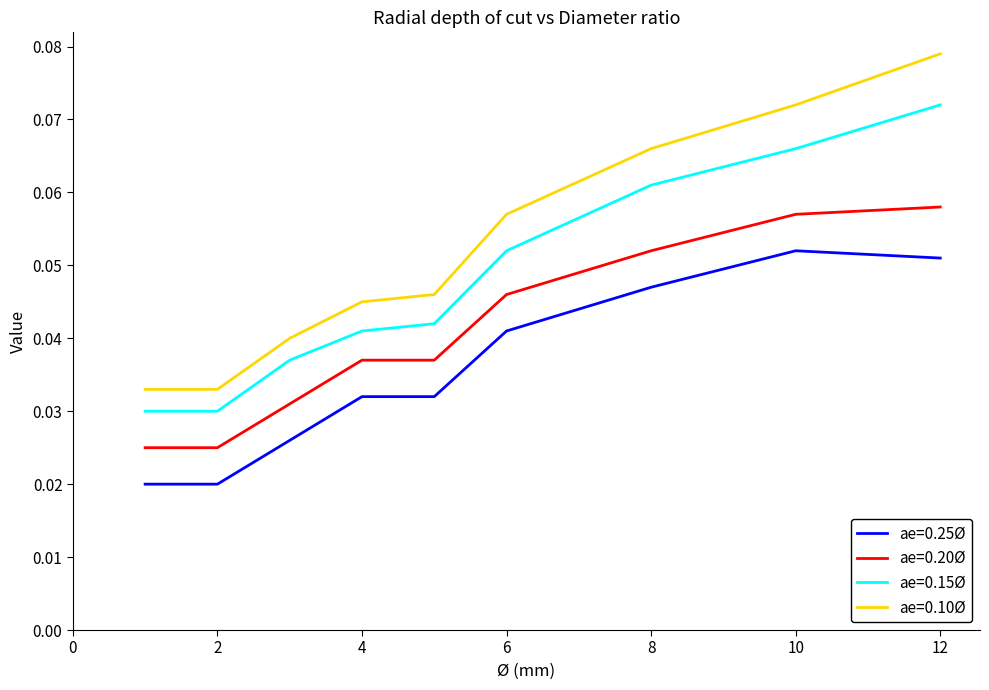

At how many categories does at least one series exceed 0?

9